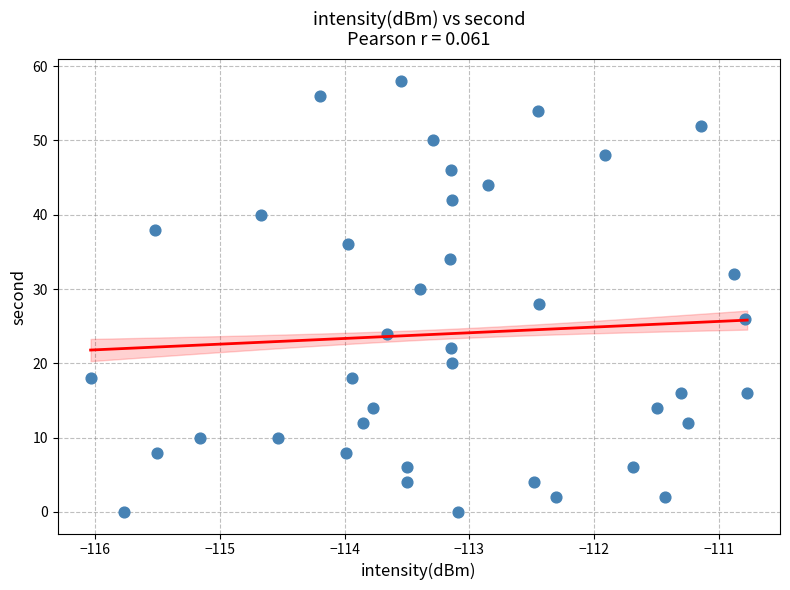

What is the range of Y values (max minus min)?

58